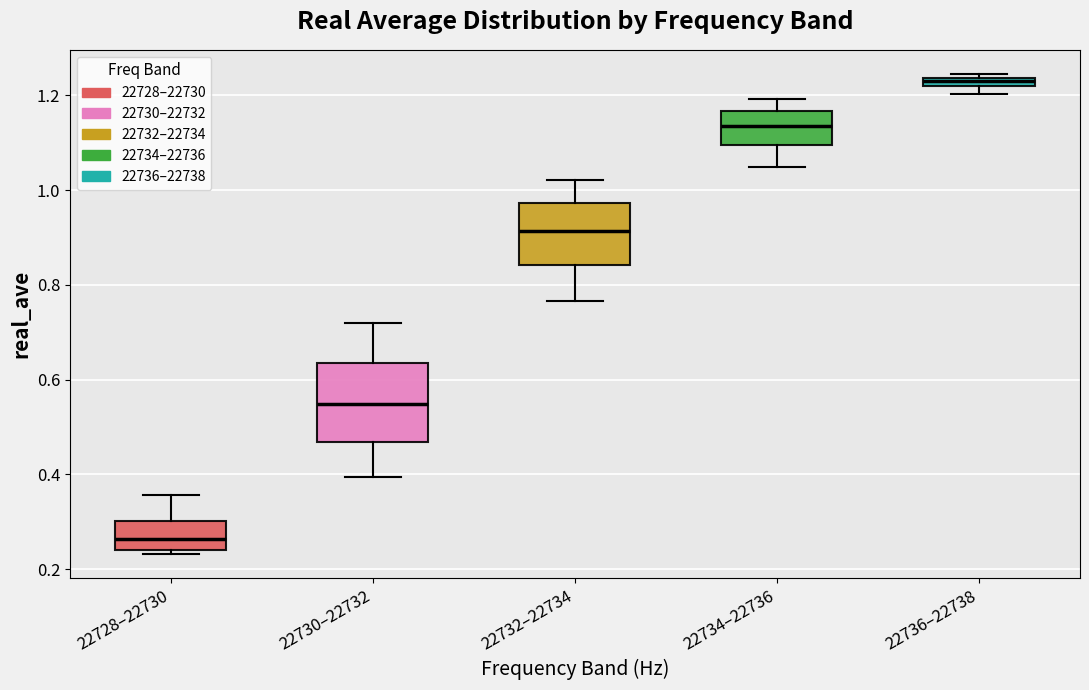

Where is the upper edge of the box for 22728–22730 on the y-axis? The values are not printed on the chart, so give them approximately, as read against the axis.

0.30